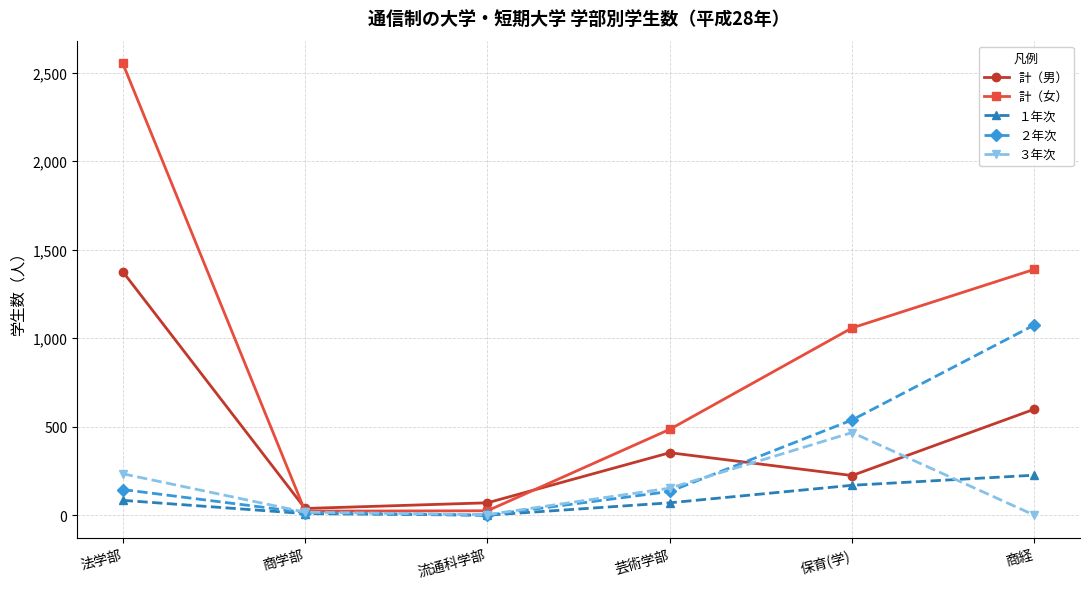

How many data points in １年次 are less than 84?

3